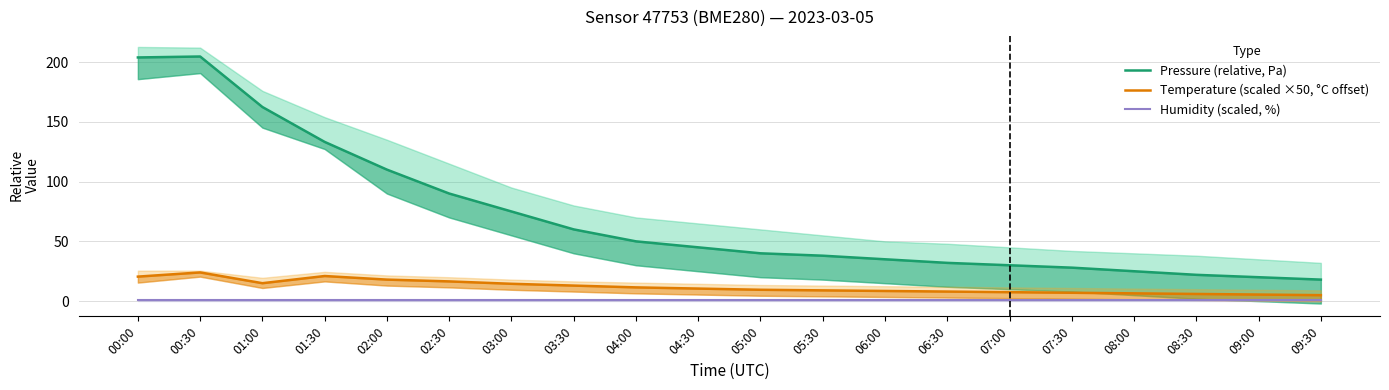

What is the label of the 11th point from the right?

04:30